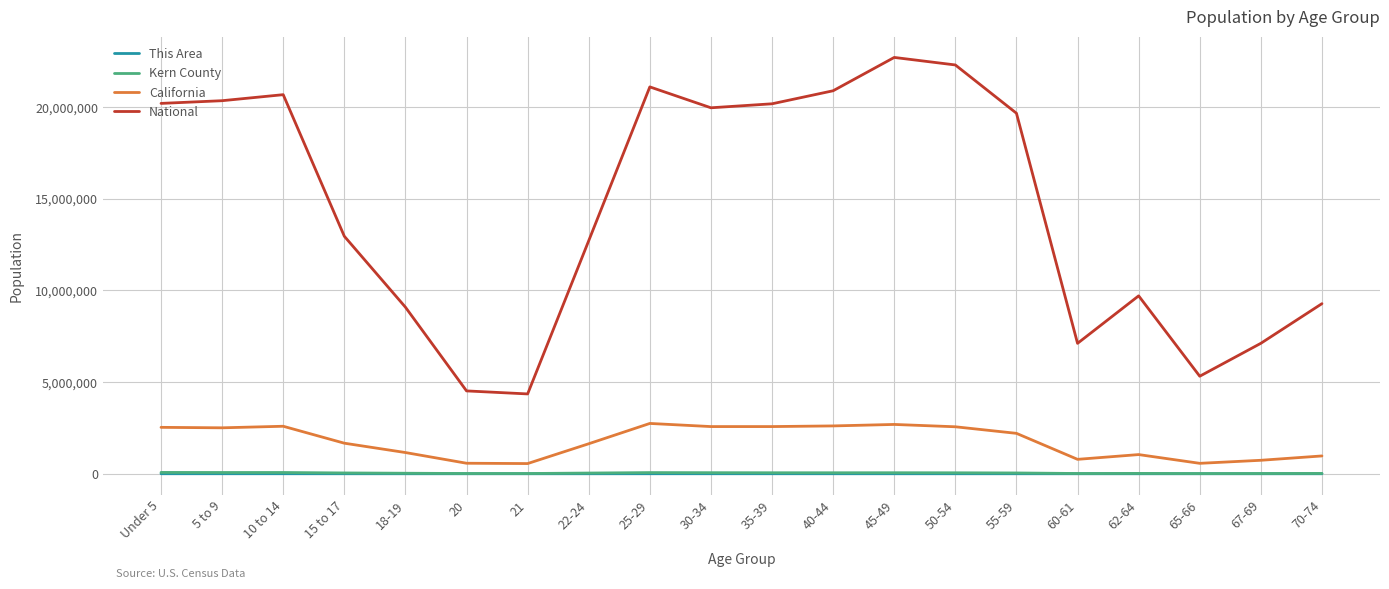

The California series shows 3997977 at 50-54. True or false?

False